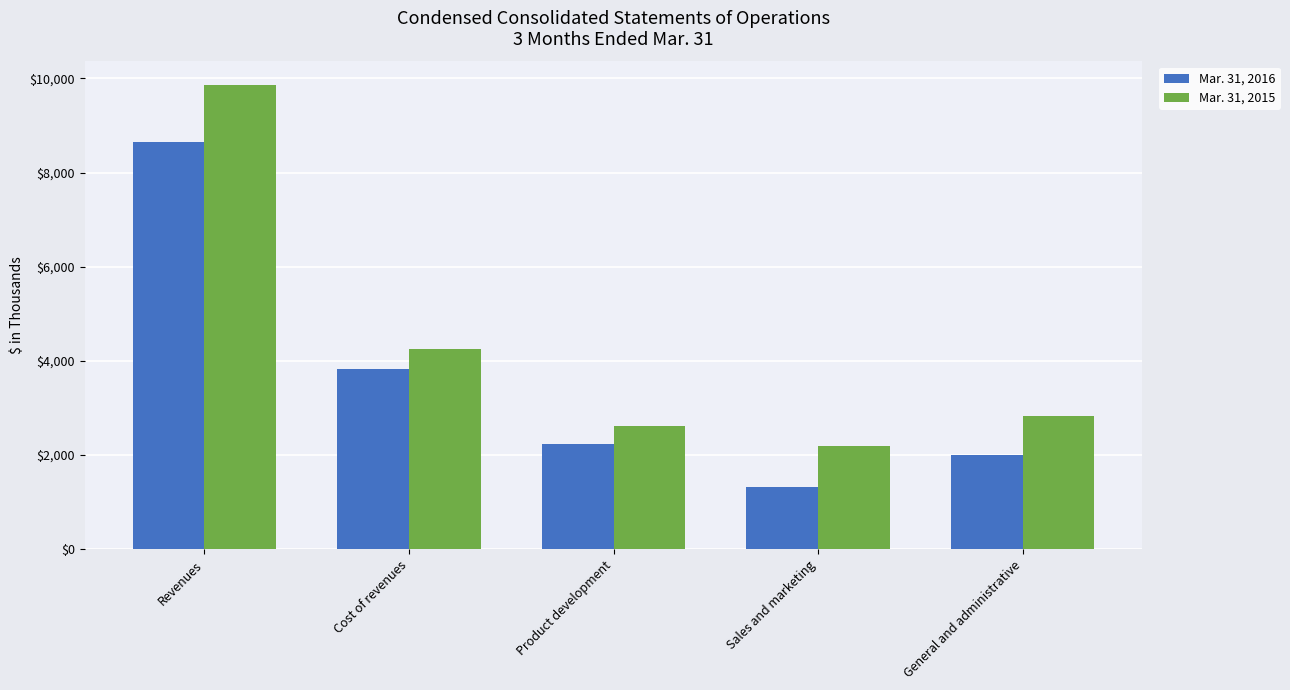

What is the difference between the second highest and second lowest values in the Mar. 31, 2016 series?

1838